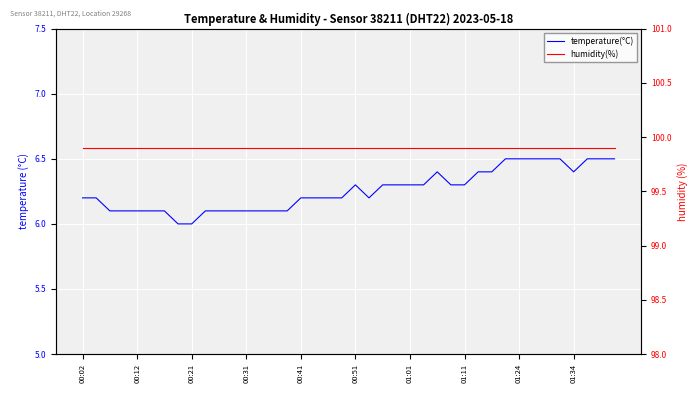

What value does the humidity(%) series have at 01:11?

99.9